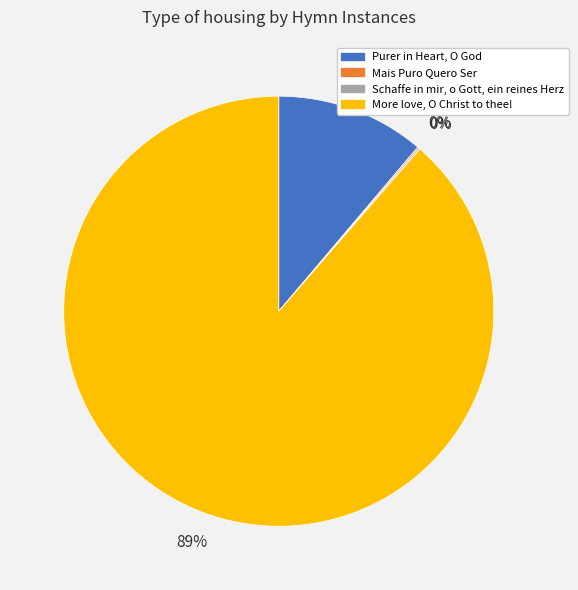

What is the largest slice in the pie chart?

More love, O Christ to thee!